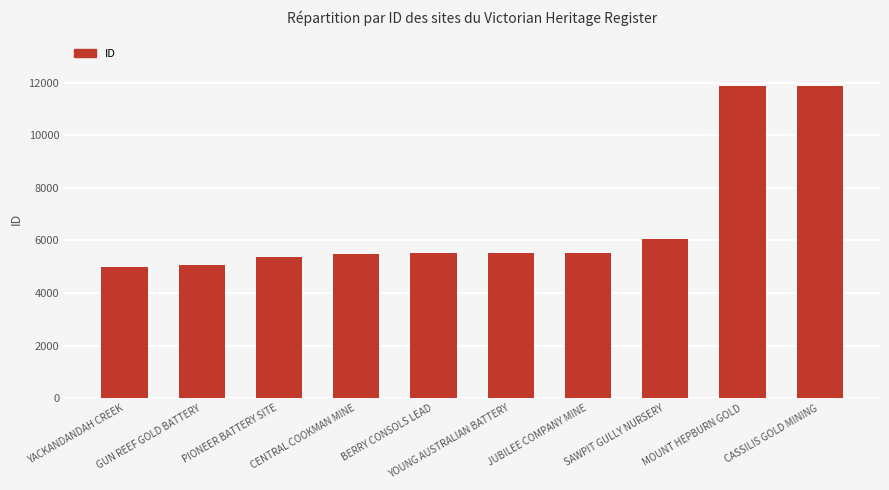

What is the difference between the second highest and second lowest values?

6821